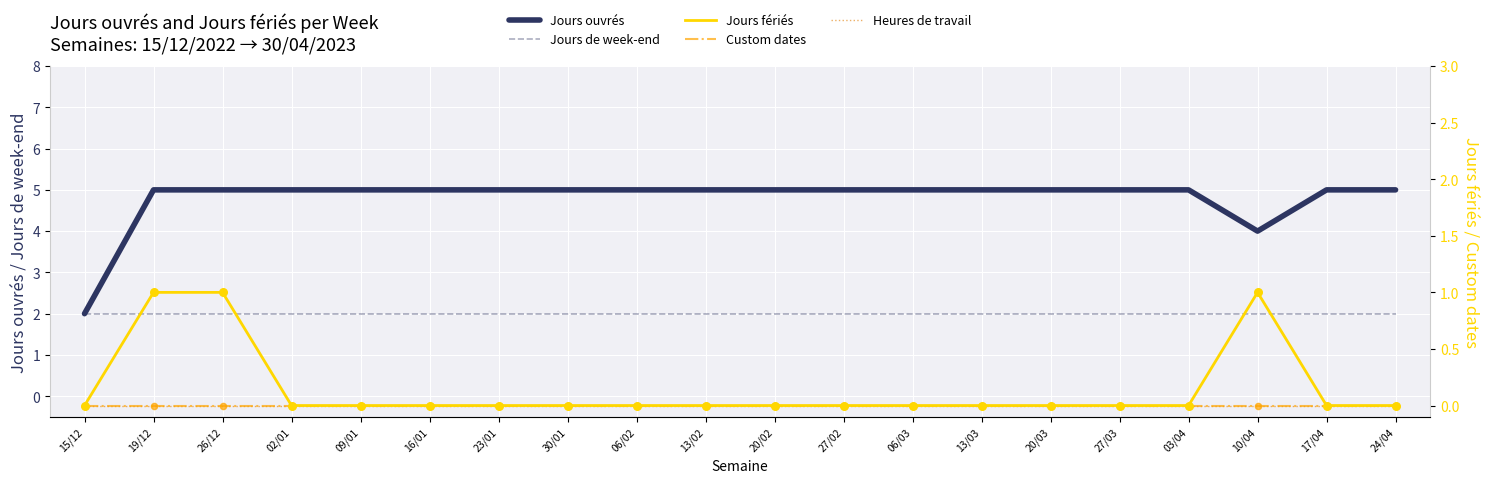

Which series contains the lowest Y value?

Jours fériés